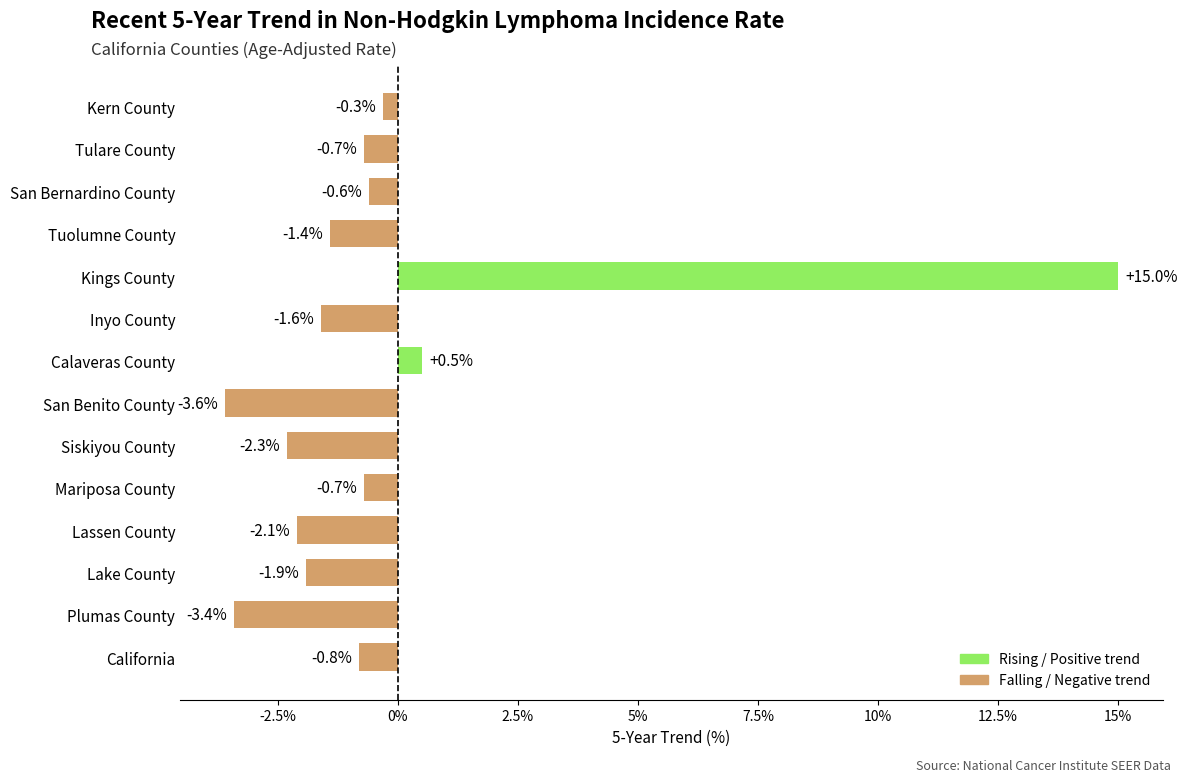

Is it true that the value at Tuolumne County is -1.4?

True